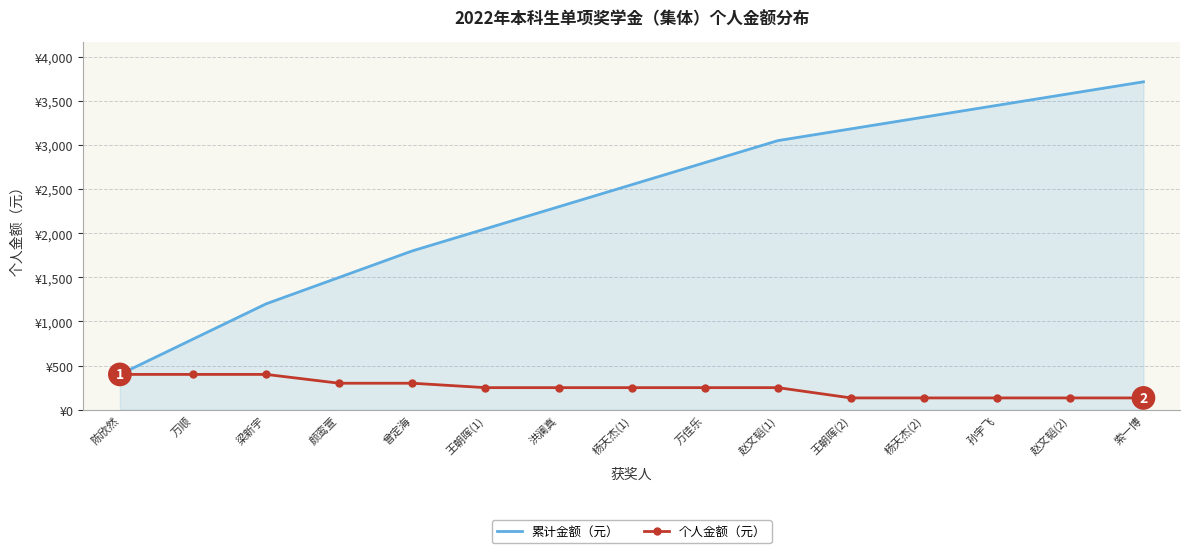

True or false: 累计金额（元） has a value of 1583.6 at 孙宇飞.

False